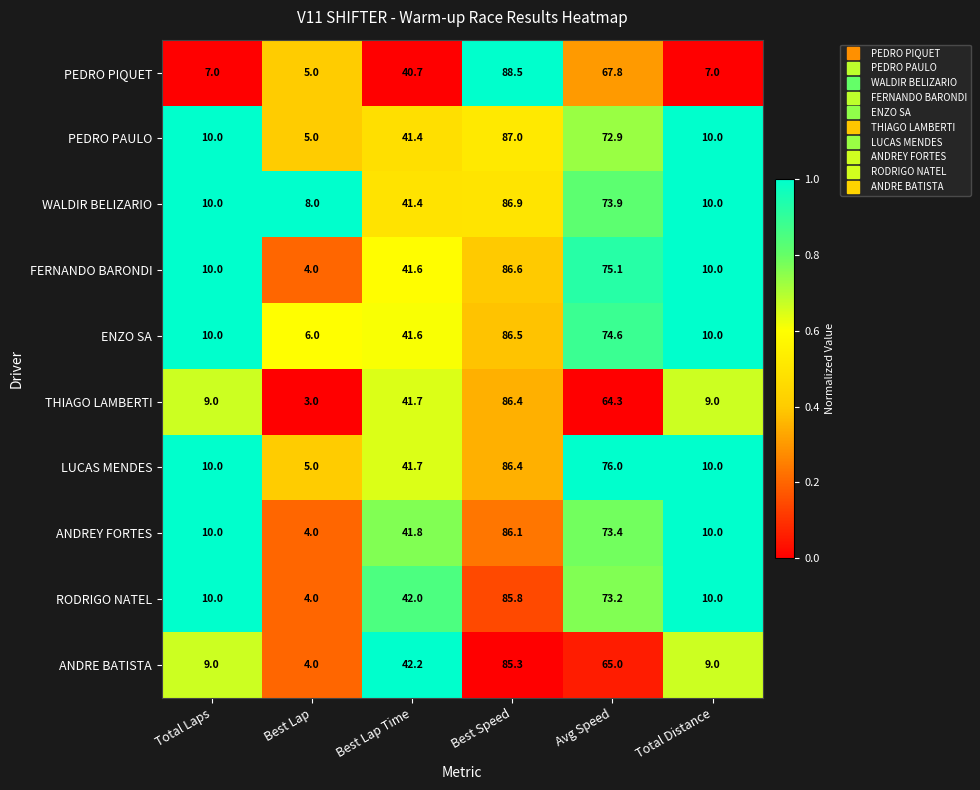

Between Total Laps and Avg Speed, which series saw the biggest shift?

LUCAS MENDES